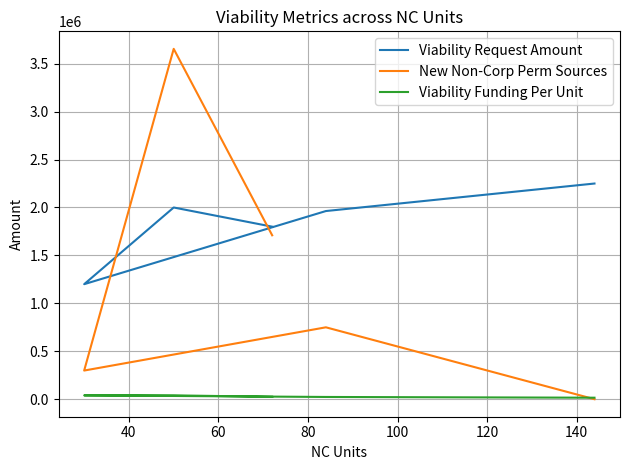

At how many categories does at least one series exceed 494492?

5